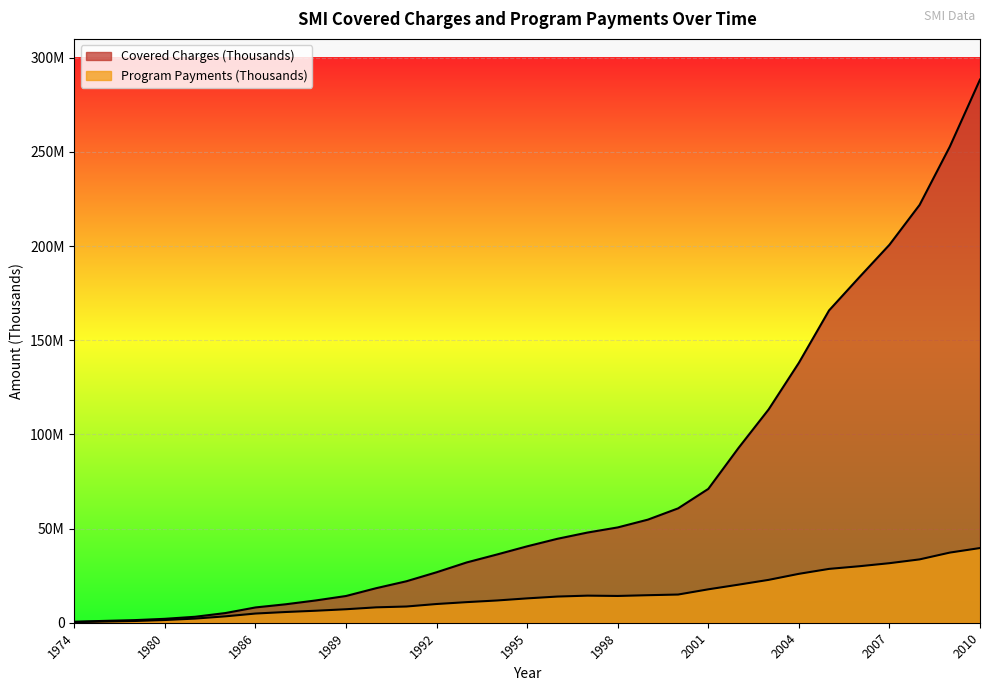

Reading left to right, what are all the values shown in this chart?

Covered Charges (Thousands): 535296	974708	1384067	2076396	3164530	5129210	8115976	9794832	11833919	14195252	18346471	22016673	26799501	32026576	36232649	40576180	44564665	47888129	50607564	54744210	60728234	71066998	92787173	113298000	138009804	165827447	183400542	200680151	221868880	252783206	288373910
Program Payments (Thousands): 323383	630323	923658	1441986	2203260	3387146	4881605	5690786	6371704	7160586	8171088	8612320	9941391	10938545	11813522	12933358	13896048	14382561	14212983	14617464	14969335	17739919	20211036	22763222	25963191	28584759	29991921	31612975	33635766	37242592	39656242